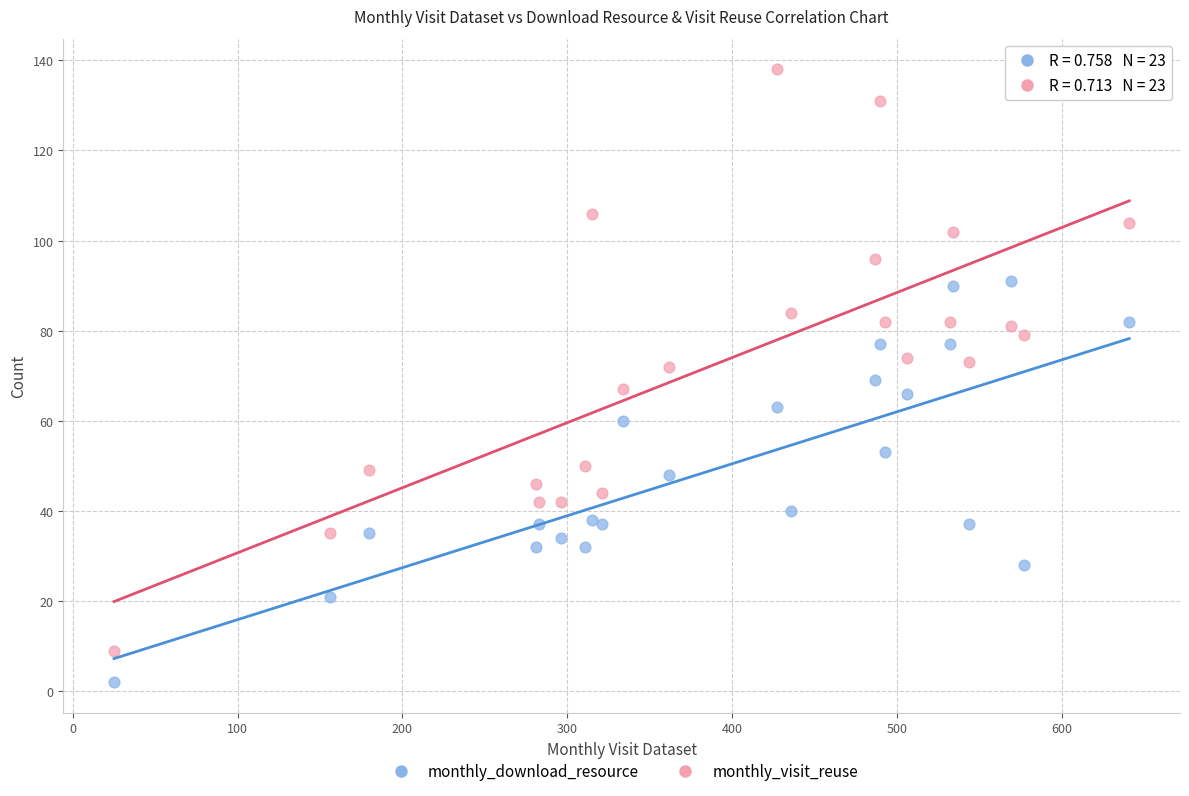

Which series contains the lowest Y value?

monthly_download_resource